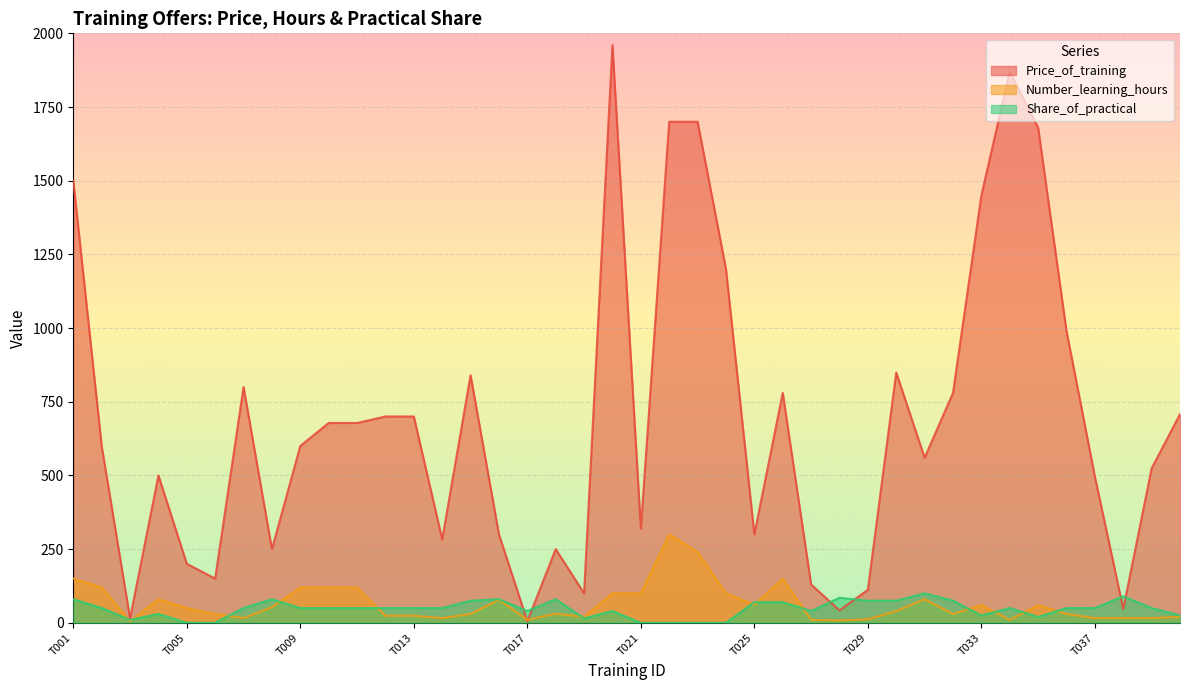

How many distinct data groups are displayed?

3